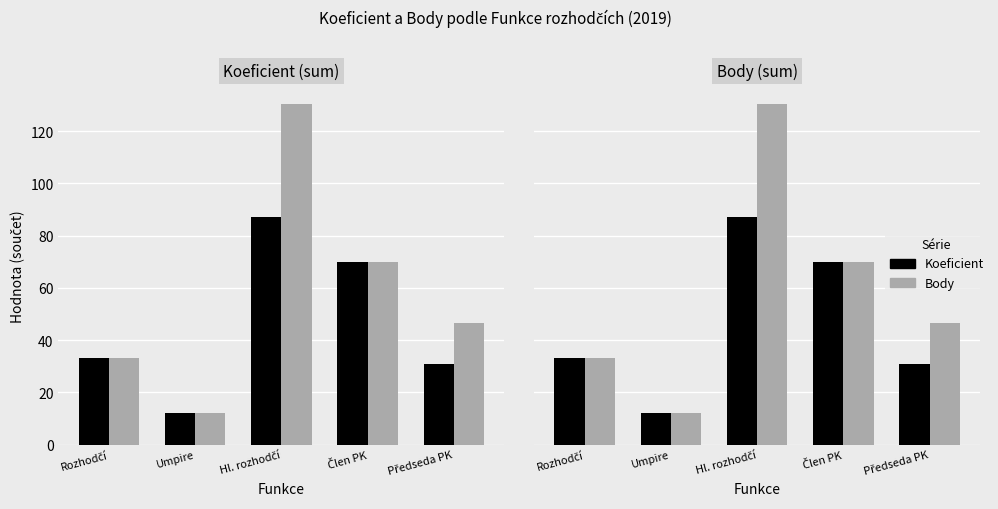

What is the average value of the Body series?

58.4